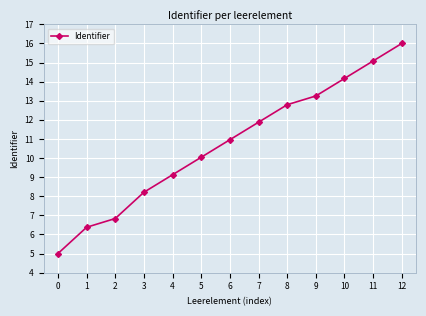

The value at 1 is 2.3. True or false?

False